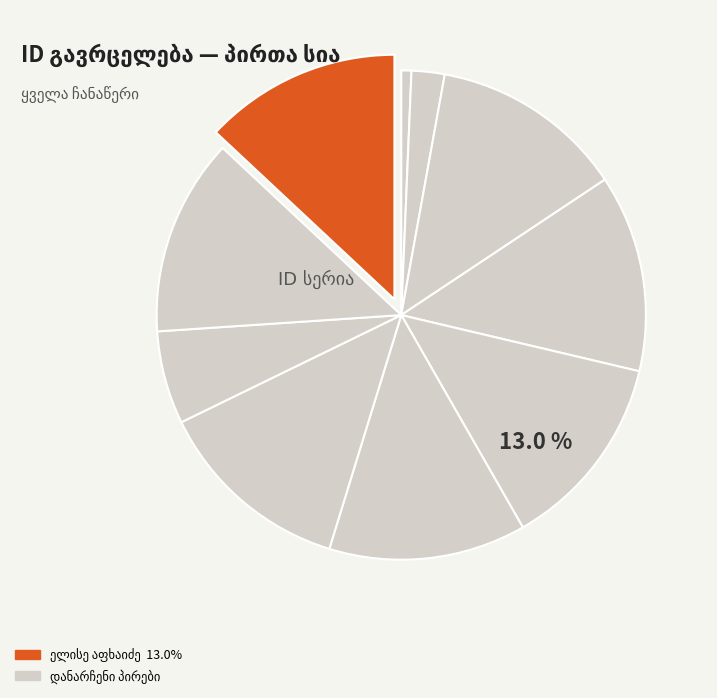

Count the number of slices in the pie.

10